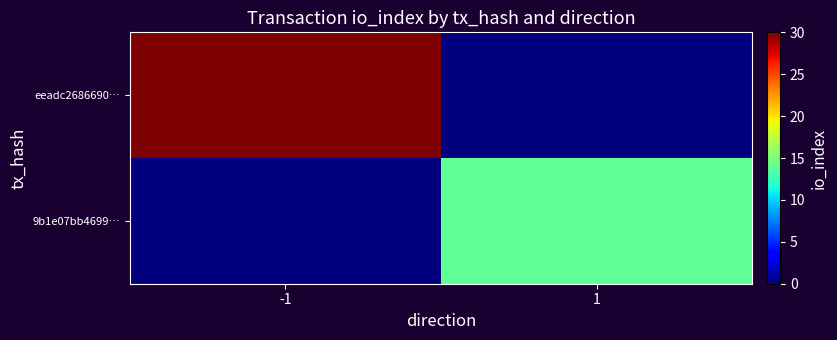

Between -1 and 1, which series saw the biggest shift?

eeadc2686690…